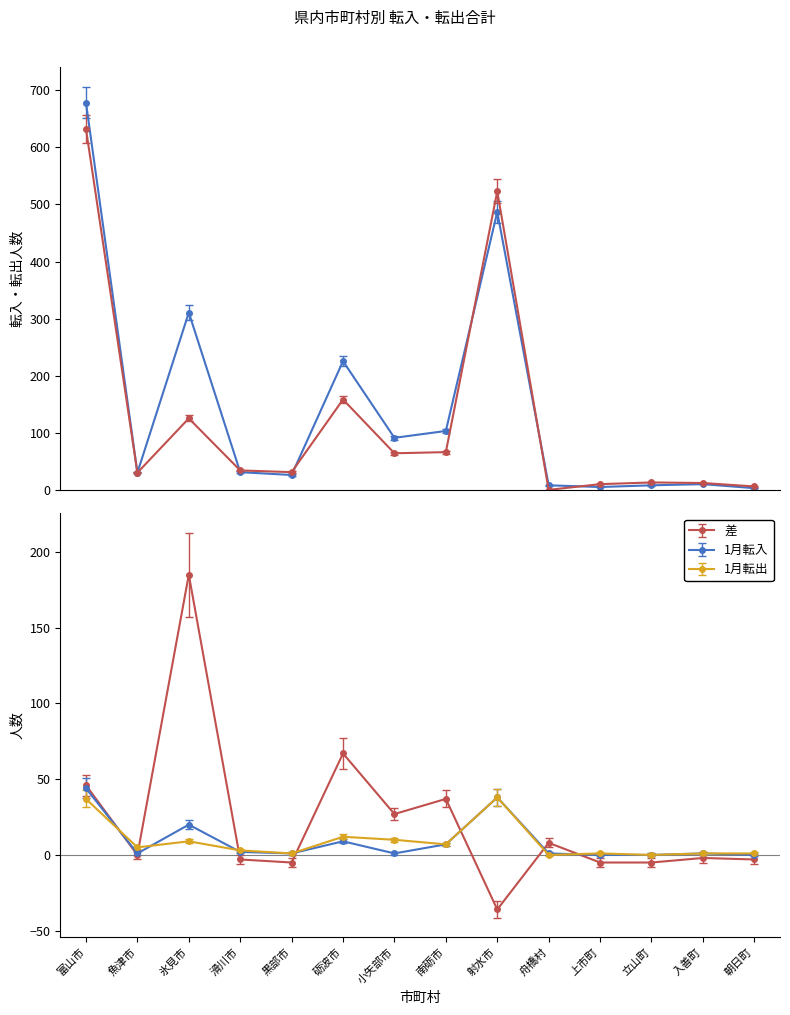

True or false: 1月転出 and 差 cross at least once.

True